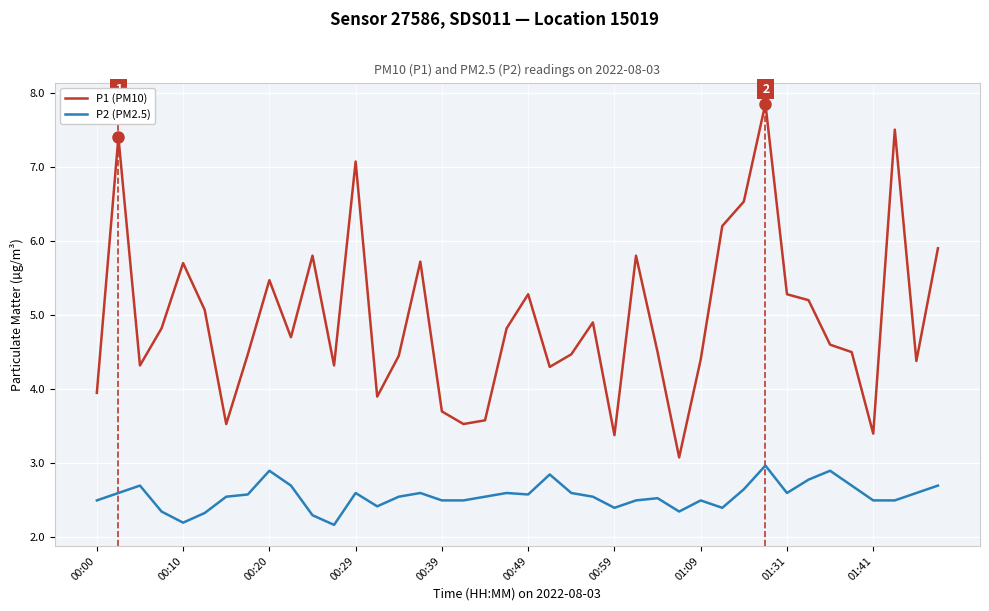

Which series has the largest range (max minus min)?

P1 (PM10)